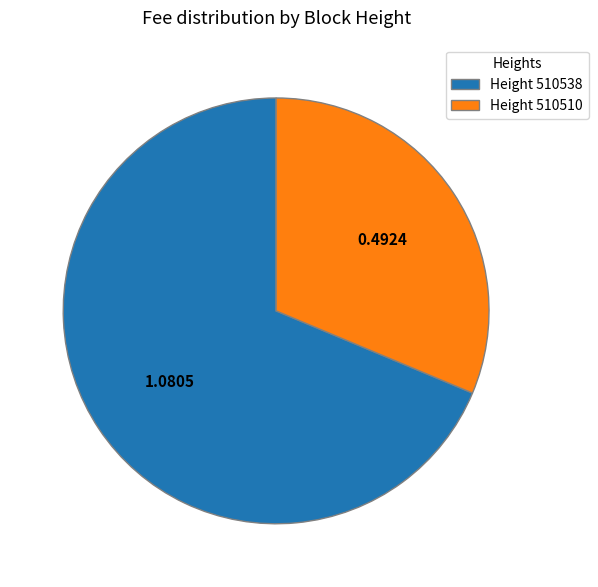

Approximately how many times larger is the value at Height 510510 compared to Height 510538?

0.5